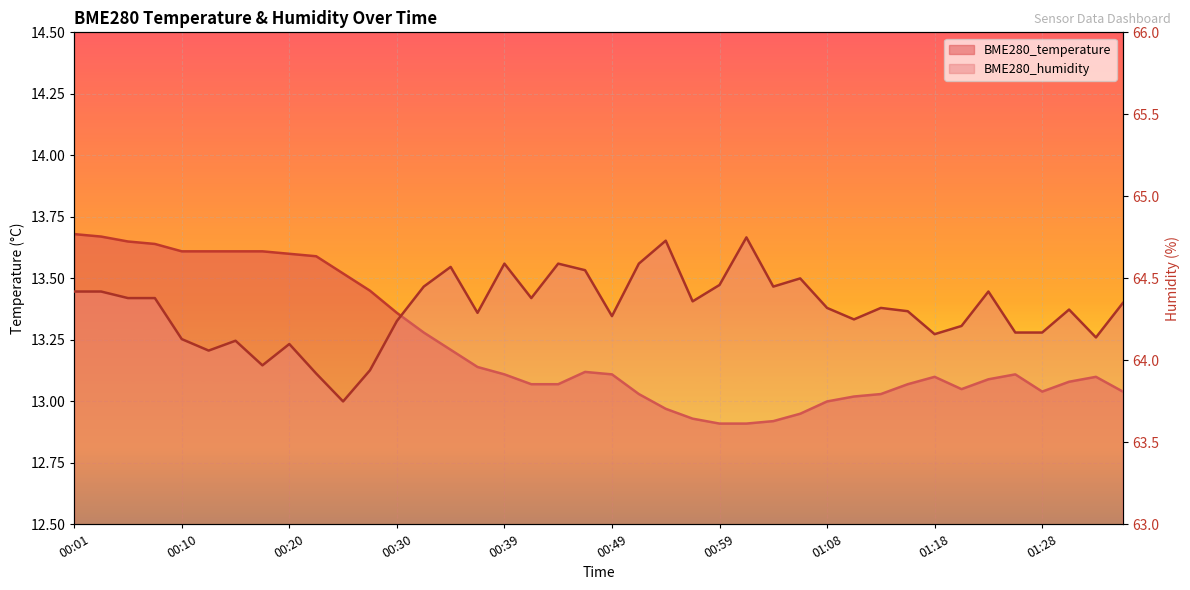

What is the difference between the maximum and minimum values in the BME280_temperature series?

0.8